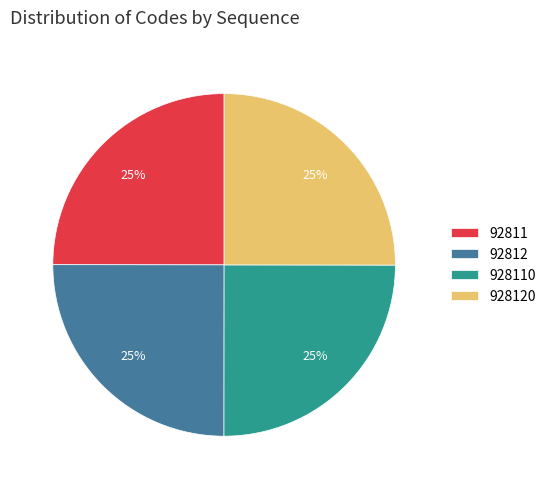

What percentage is the 92811 slice, to the nearest percent?

25%